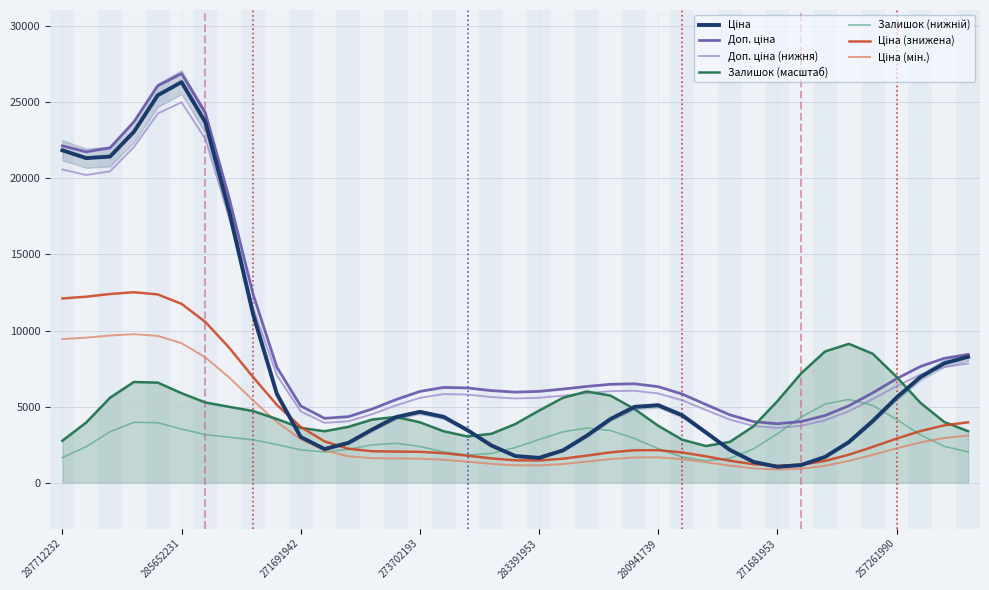

Which series ends up on top after the final intersection of Ціна and Залишок?

Ціна